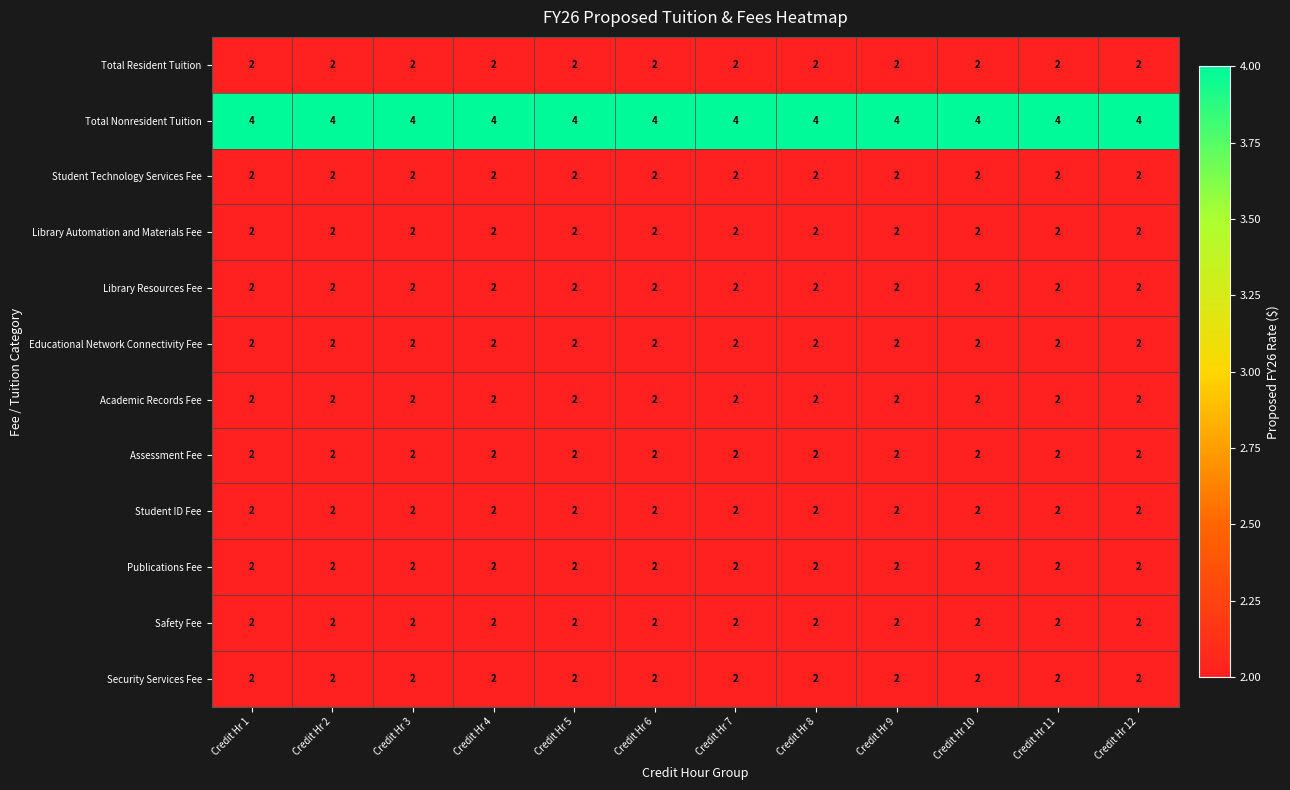

What is the smallest value displayed?

2